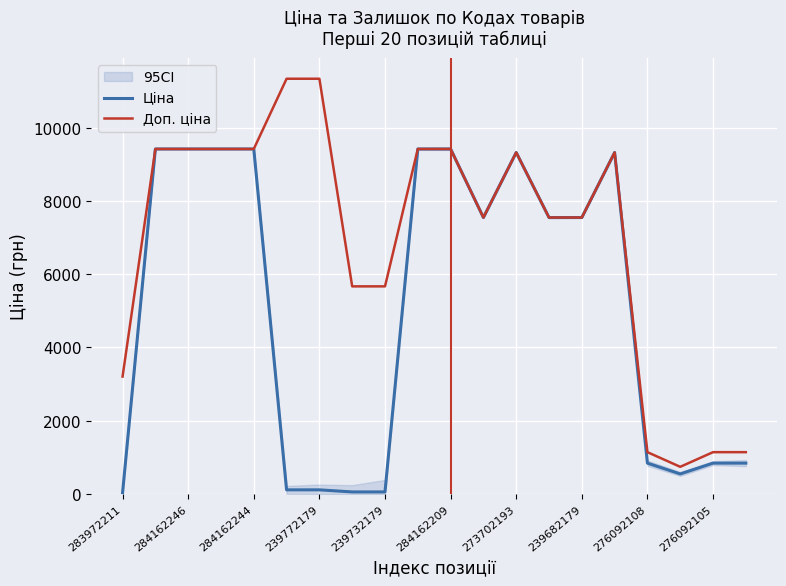

Rank the series by their average value, from lowest to highest.

Ціна, Доп. ціна